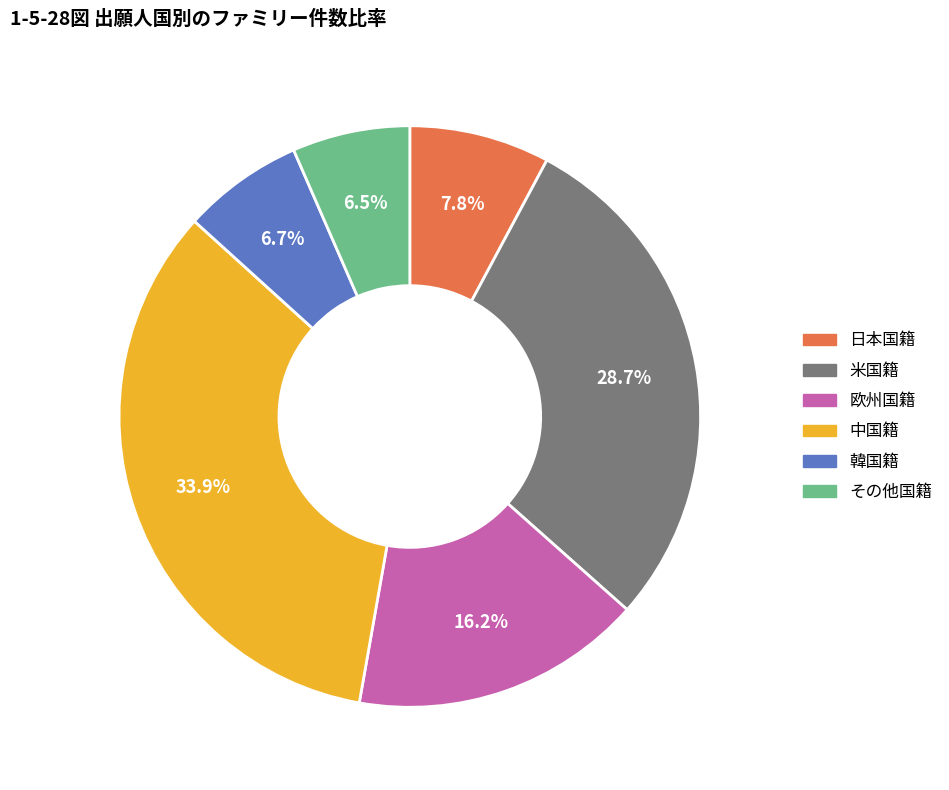

Is その他国籍 the majority of the pie?

No